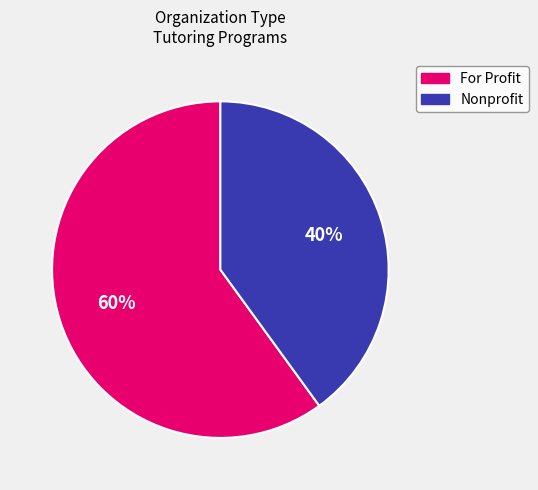

Rank the categories by value from highest to lowest.

For Profit, Nonprofit